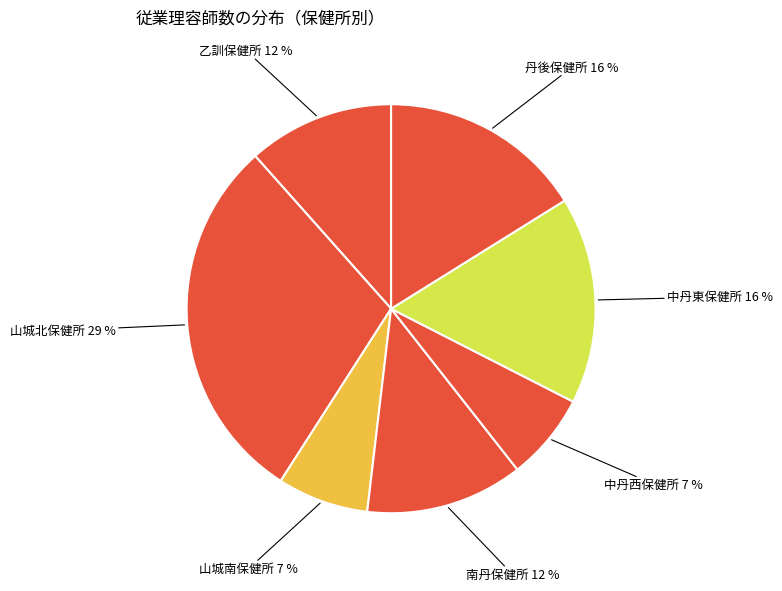

Which has a higher value, 山城南保健所 or 山城北保健所?

山城北保健所